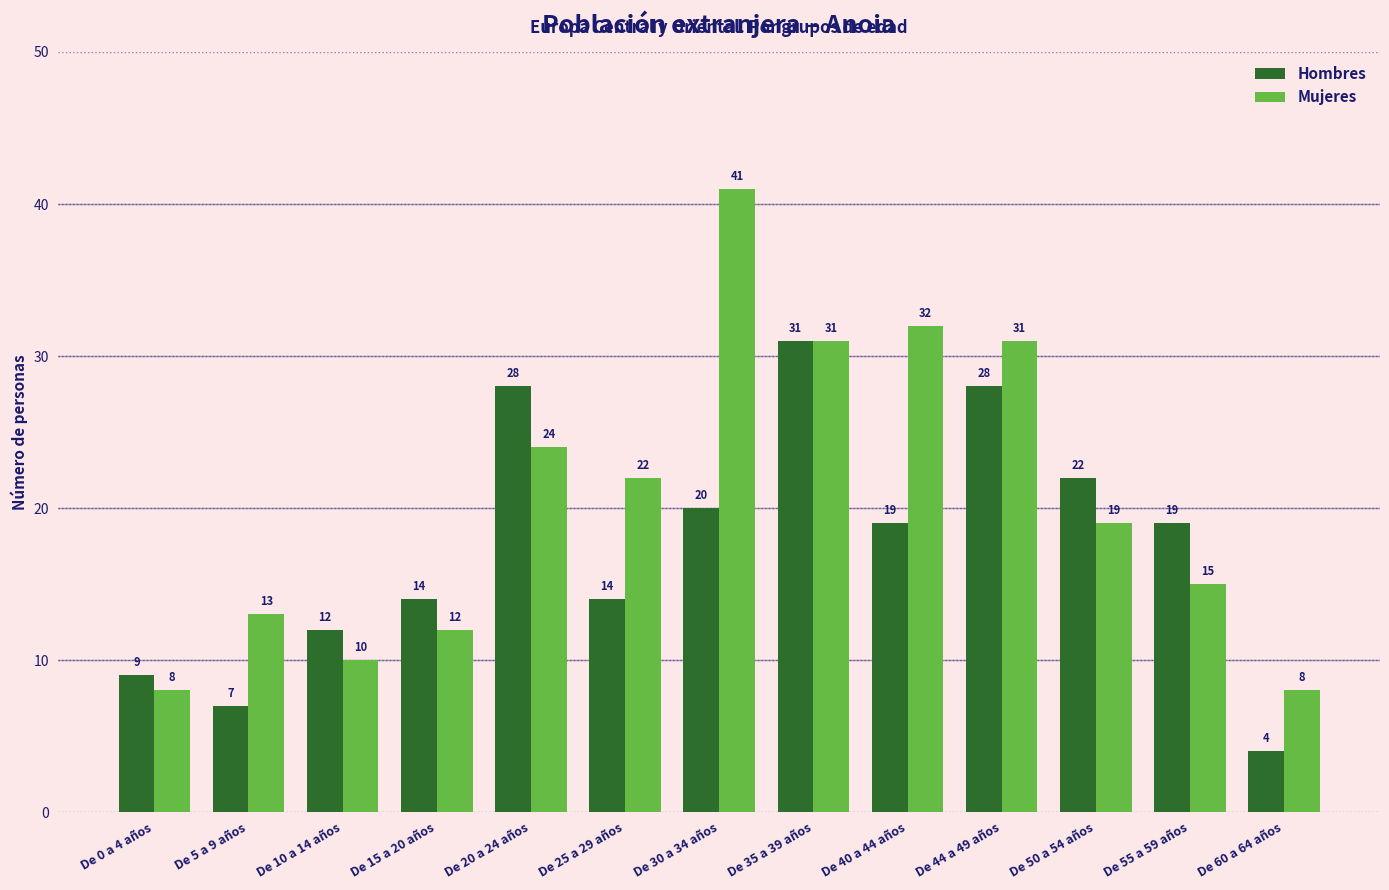

Count the number of categories in the chart.

13